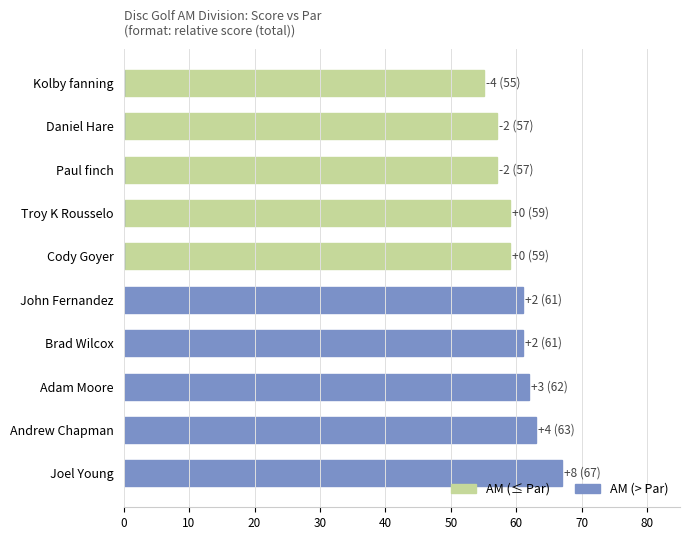

The value of AM (≤ Par) at Troy K Rousselo is 92. True or false?

False